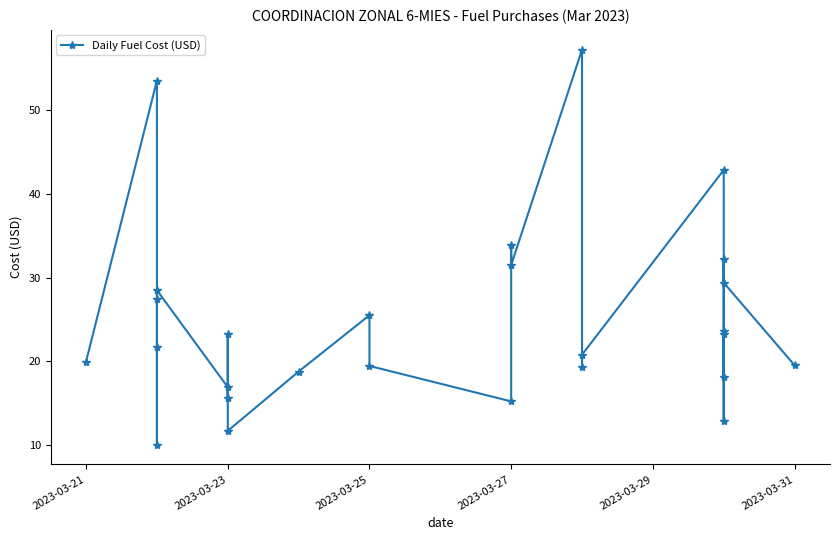

True or false: the data shows 27.6 at 2023-03-25.

False